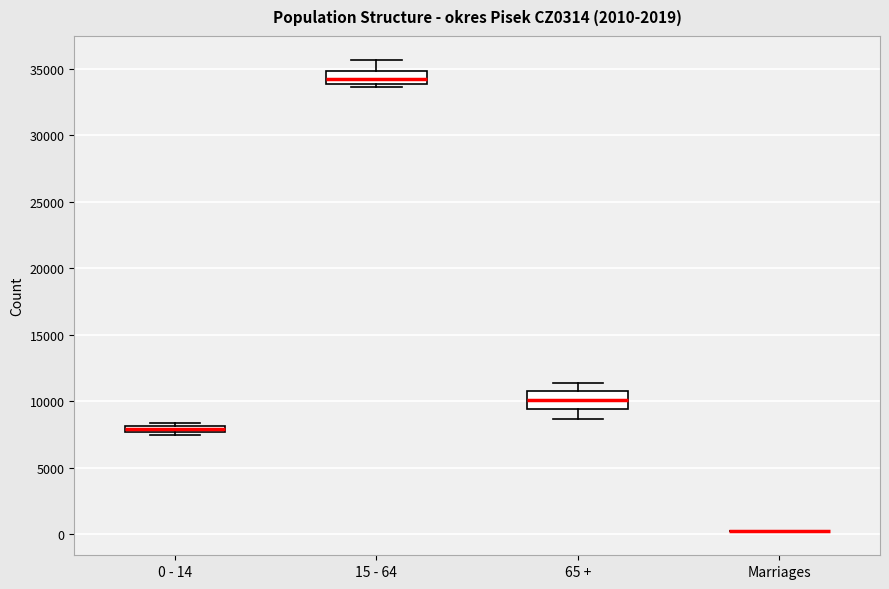

Where is the lower edge of the box for 0 - 14 on the y-axis? The values are not printed on the chart, so give them approximately, as read against the axis.

7500